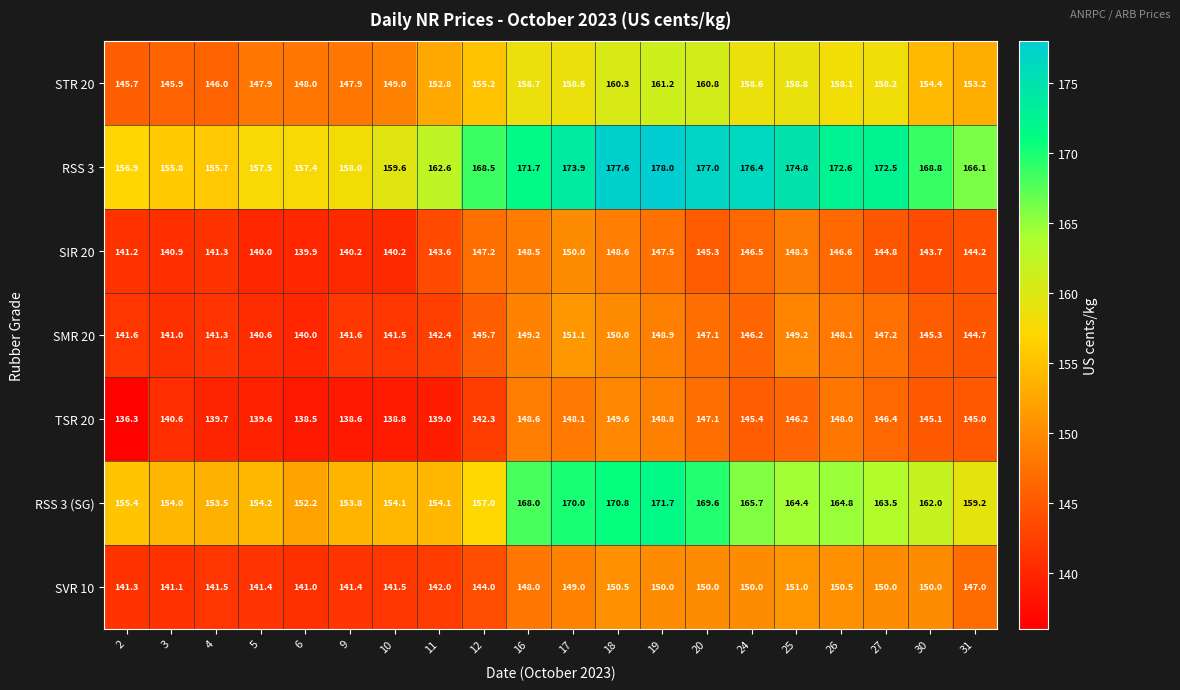

At which category is the sum across all series the highest?

18